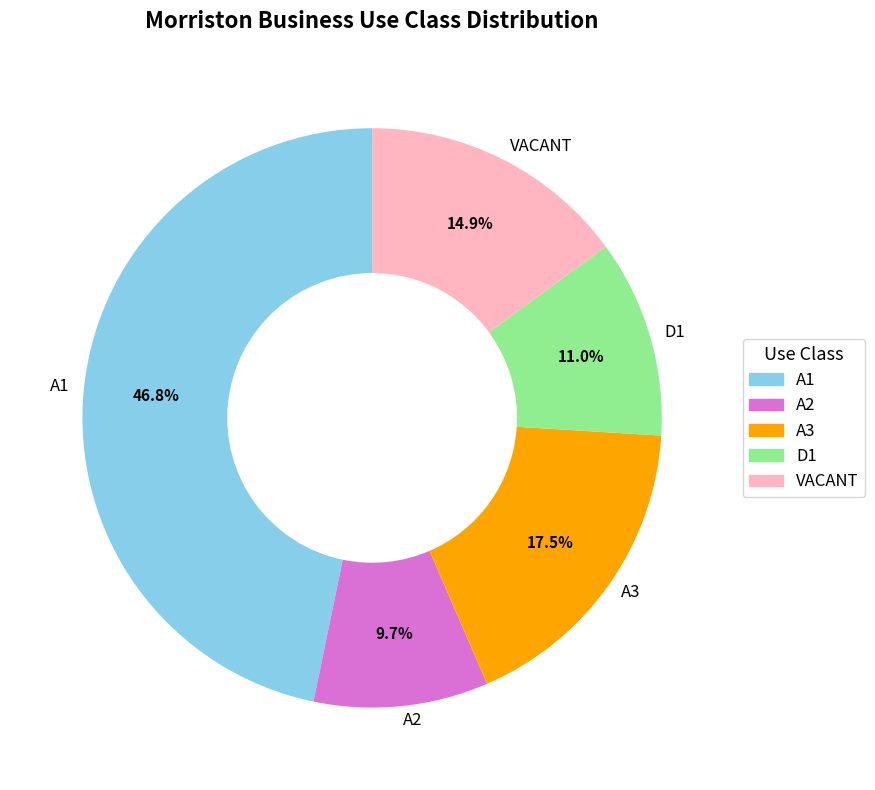

What is the largest slice in the pie chart?

A1